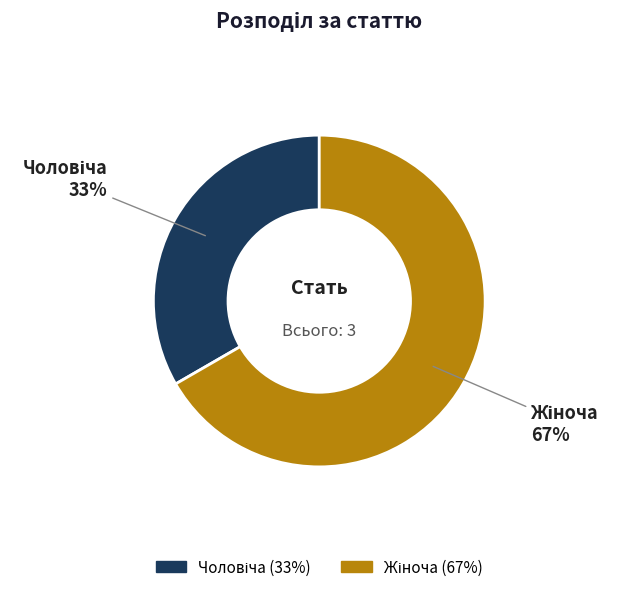

Does any single category account for the majority?

Yes